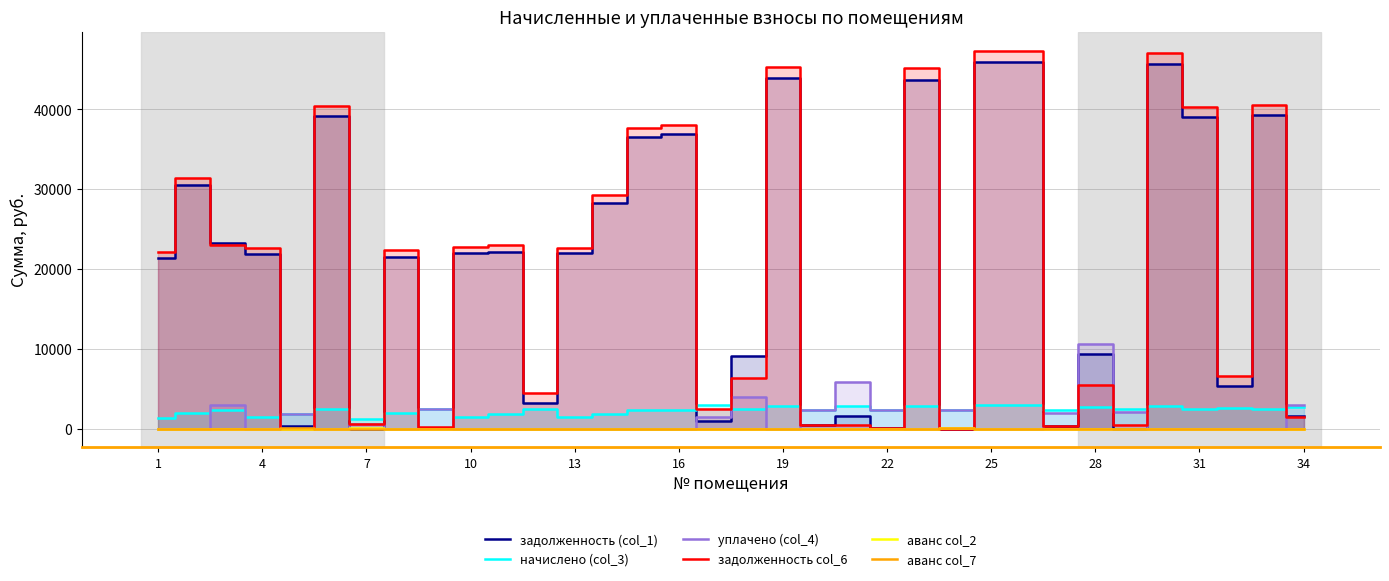

Rank the series at 13 from lowest to highest value.

задолженность col_6, аванс col_2, аванс col_7, задолженность (col_1), уплачено (col_4), начислено (col_3)